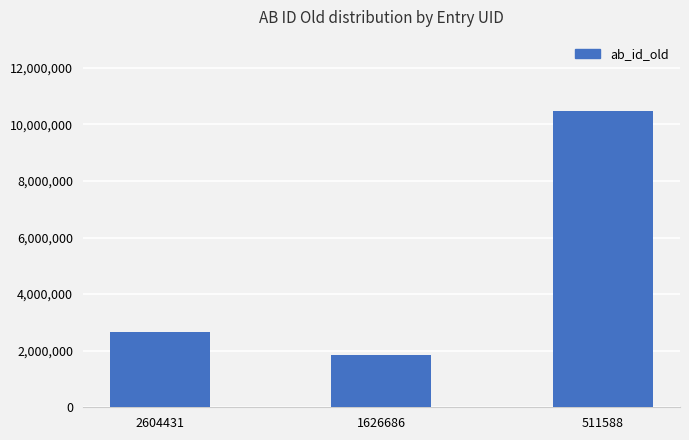

Which label corresponds to the smallest value in the chart?

1626686